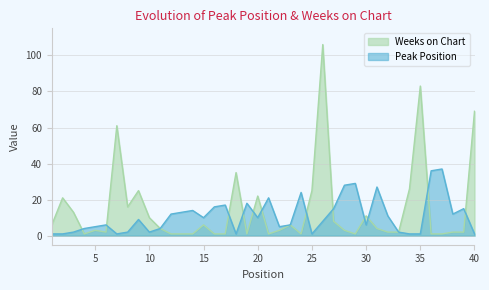

What is the difference between the maximum and second lowest values in the Peak Position series?

36